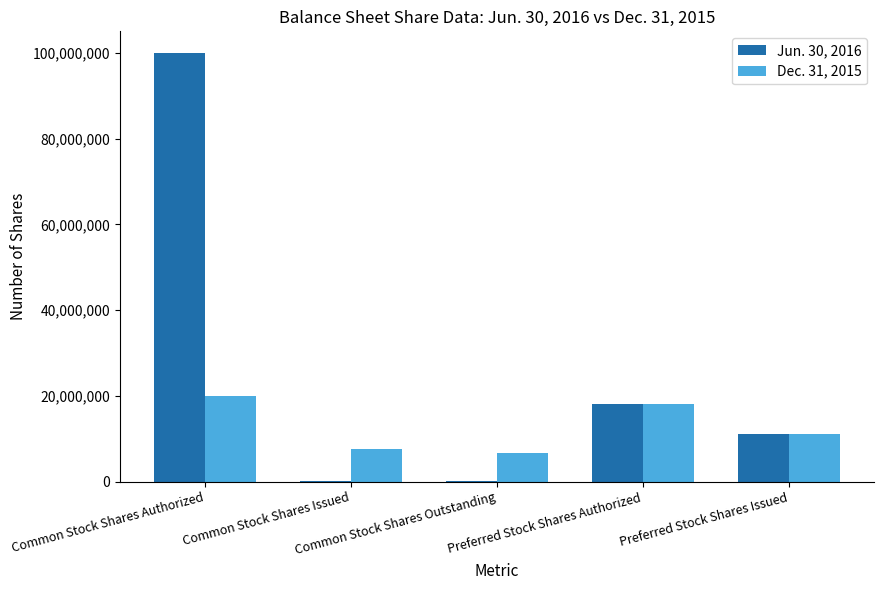

Which series has the largest total across all categories?

Jun. 30, 2016